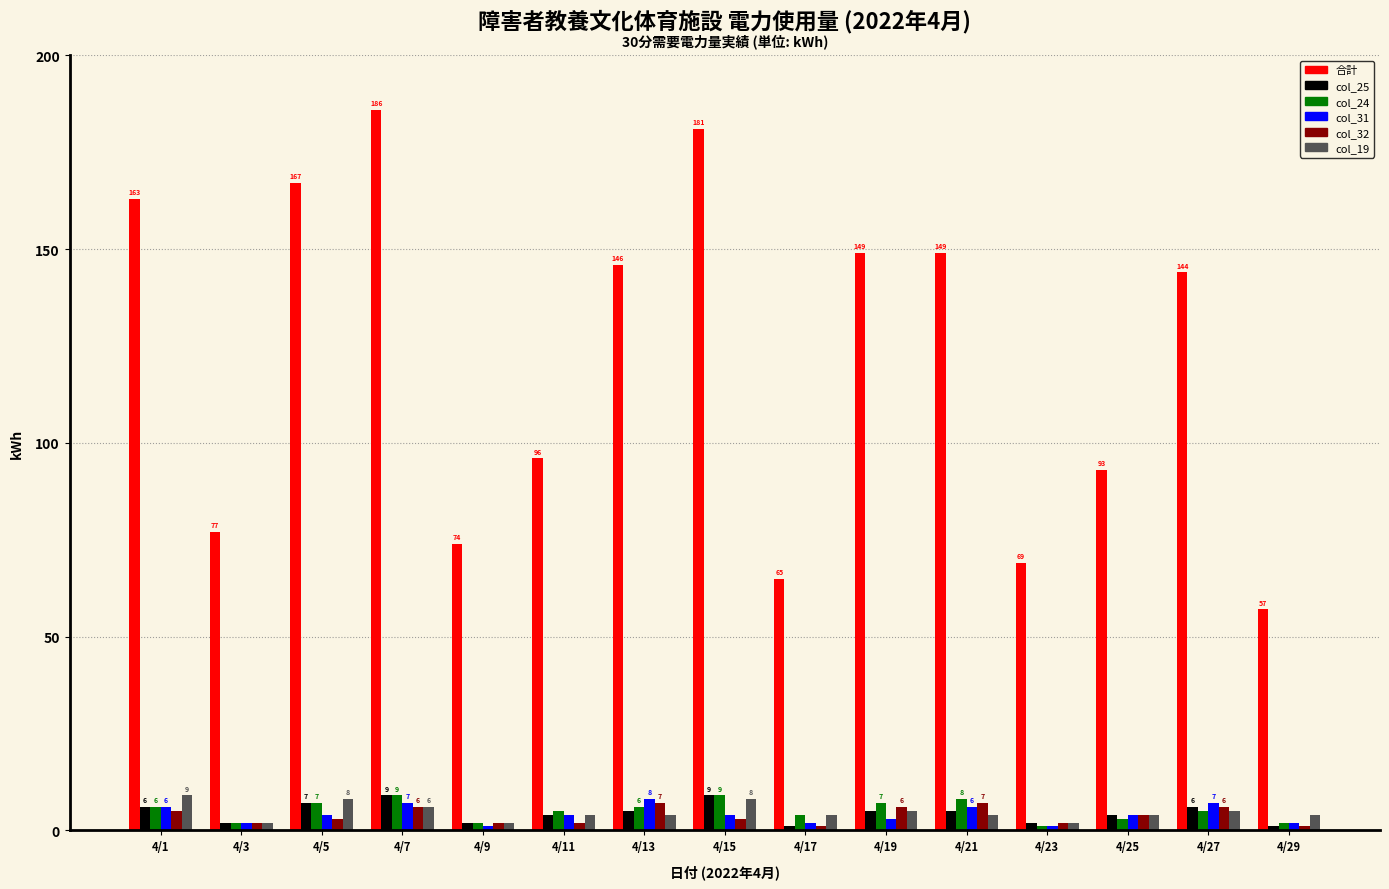

What is the difference between the col_31 values at 4/3 and 4/23?

1